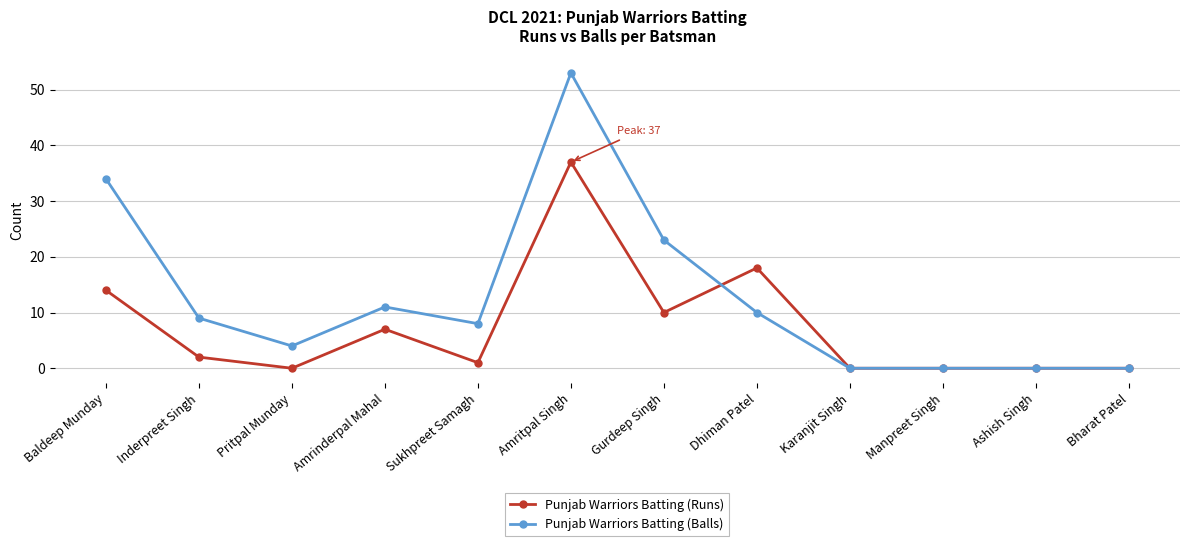

At which category does Punjab Warriors Batting (Balls) reach its first local valley?

Pritpal Munday